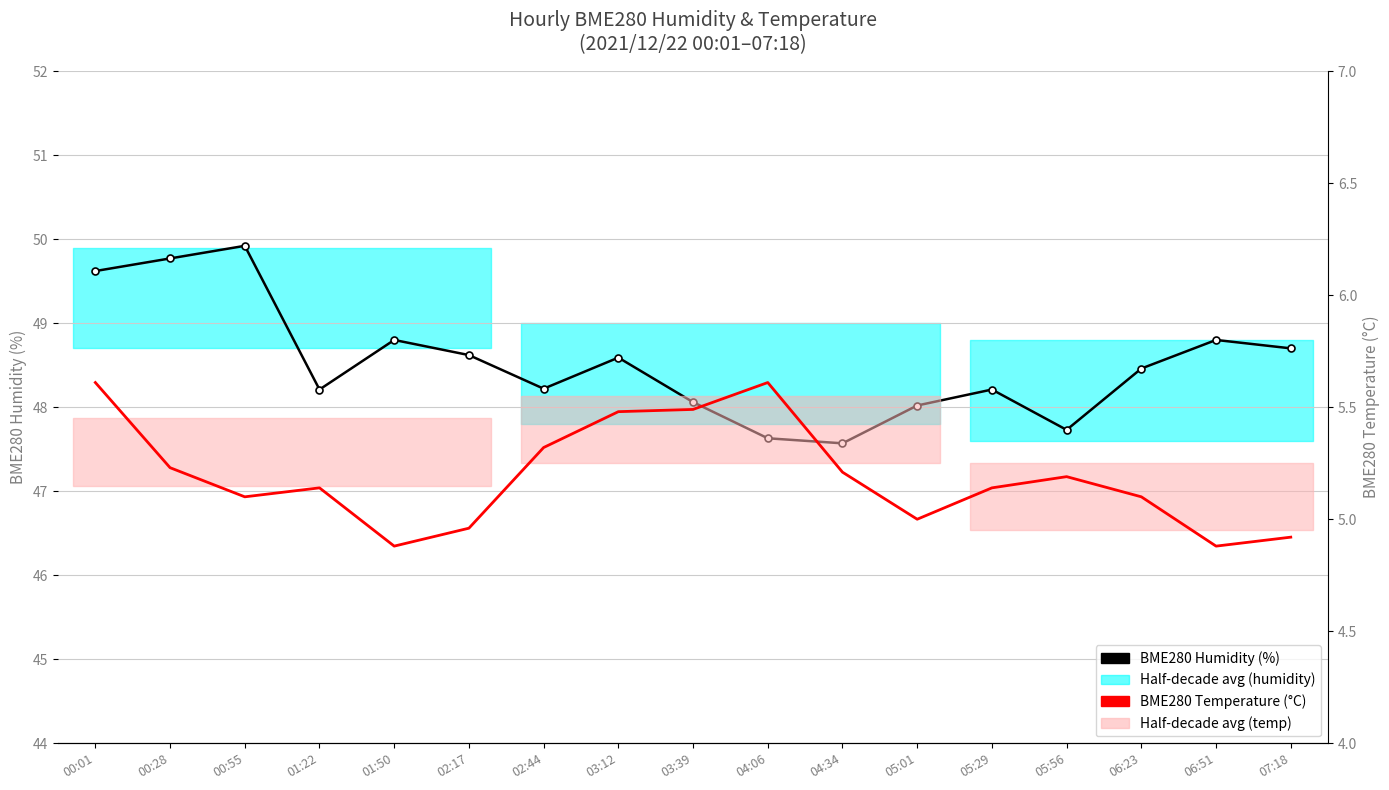

What is the spread (max minus min) of values at 01:50?

43.9